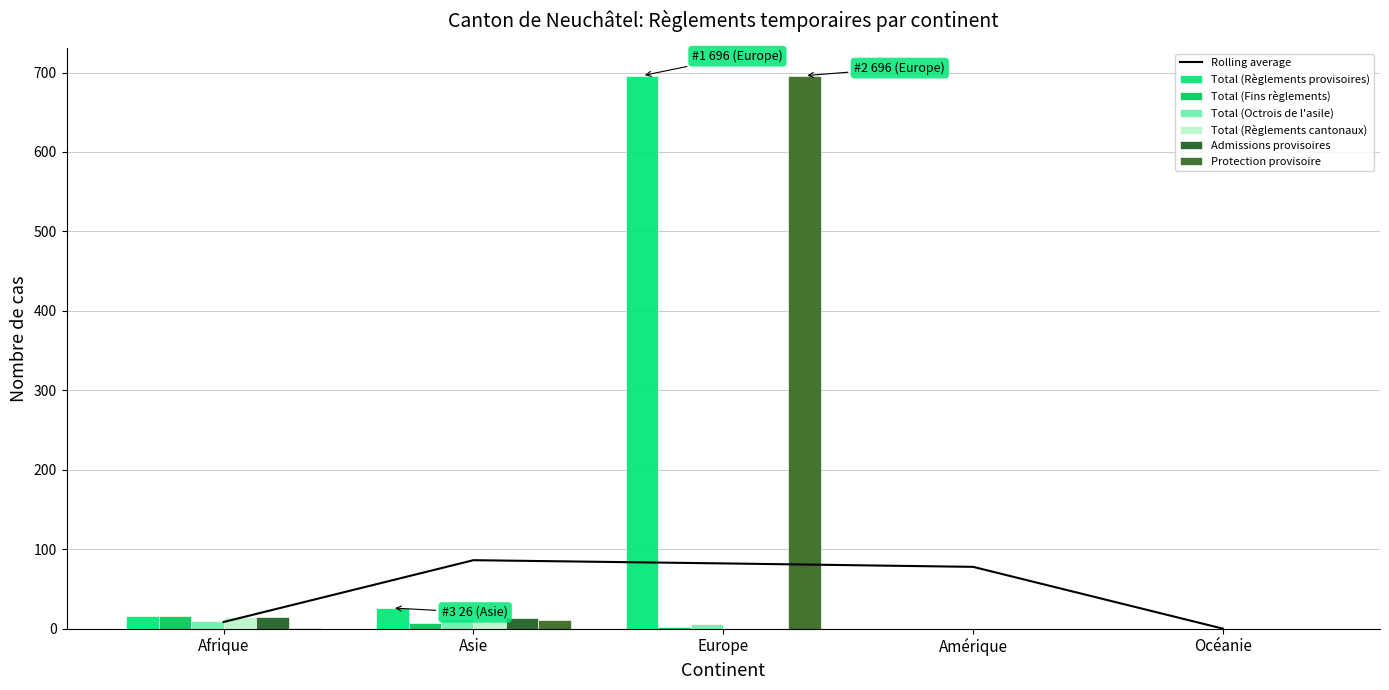

What is the label of the 4th bar from the left?

Amérique